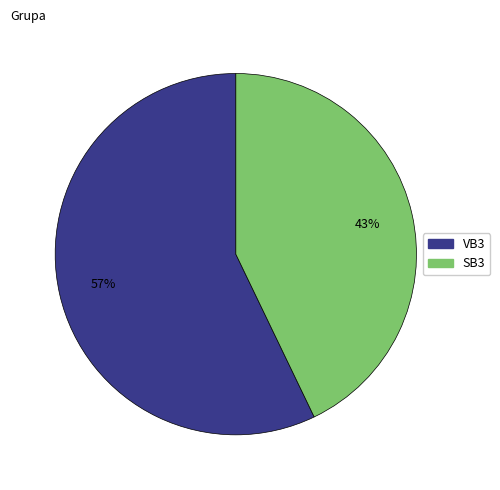

Is the sum of SB3 and VB3 greater than half?

Yes